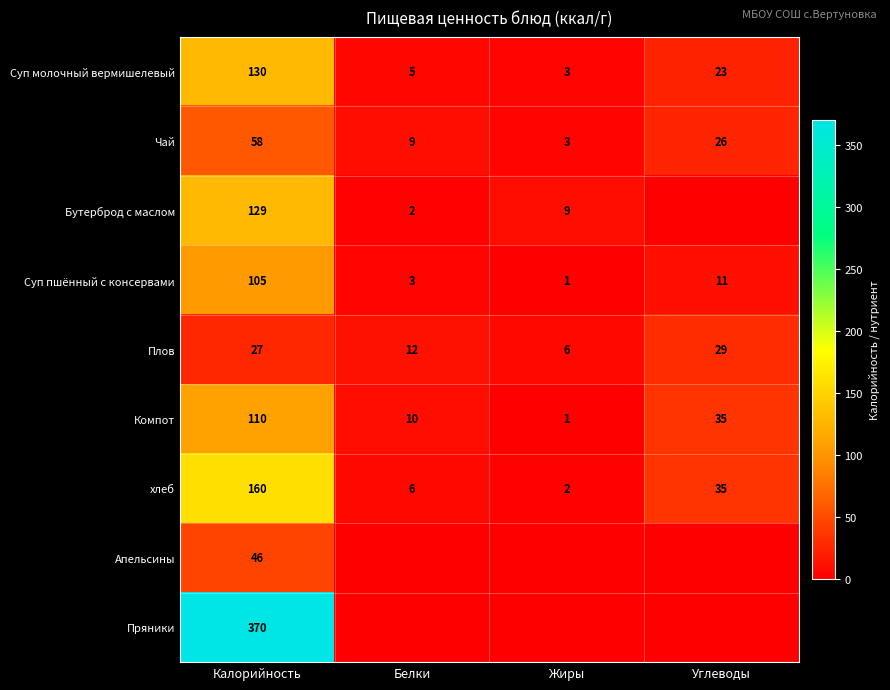

Where does the Чай series first go above 26?

Калорийность